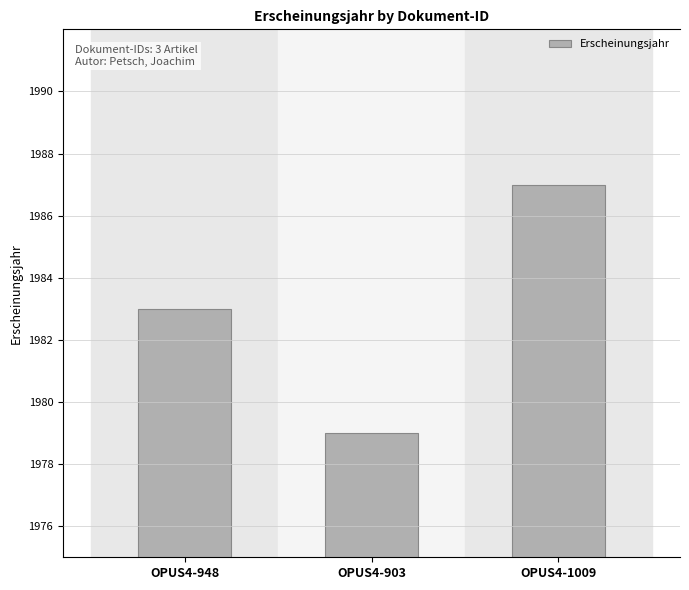

Count the values in the range 1979 to 1987.

3